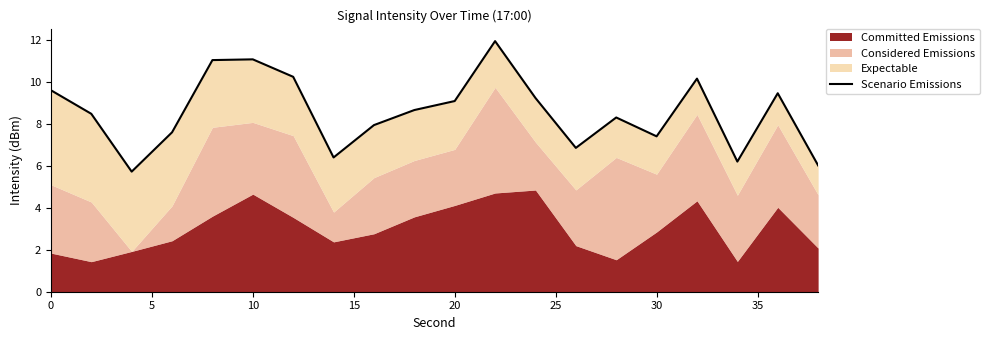

How many categories are shown in the chart?

20